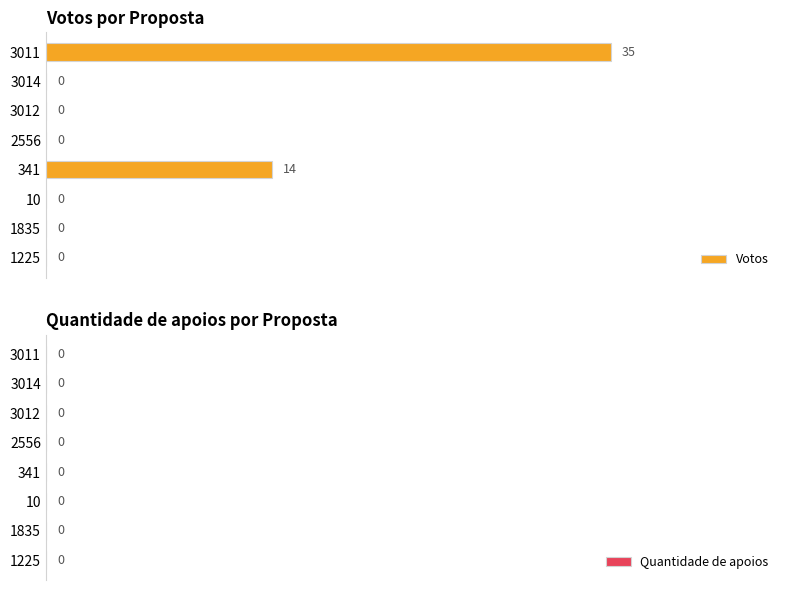

What is the sum of all values?

49